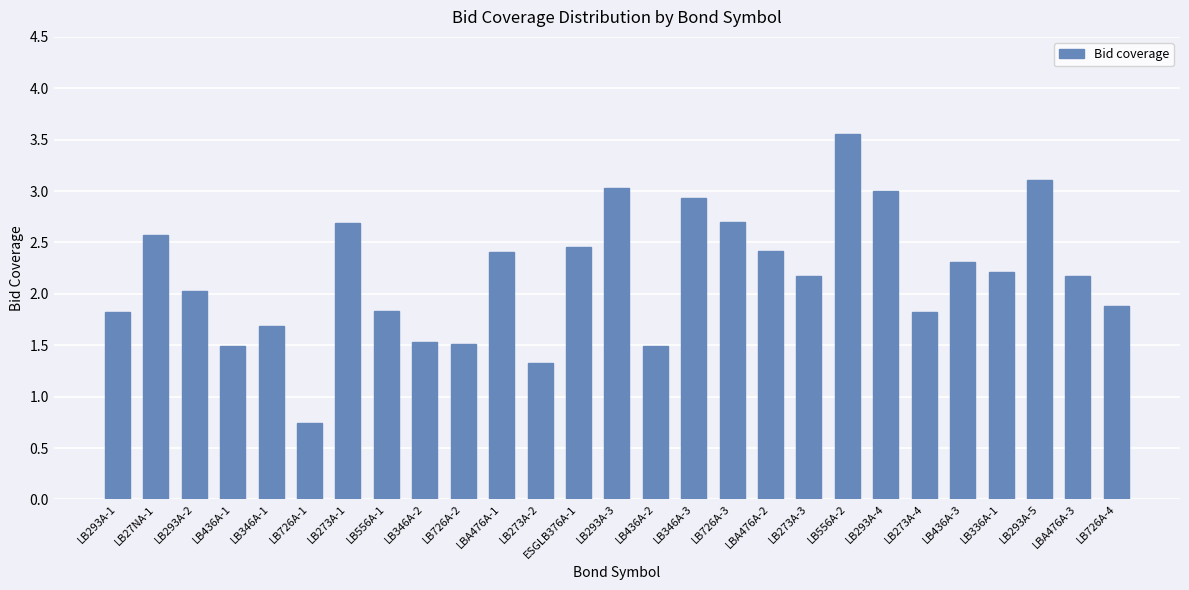

Count the number of values greater than 2.

16